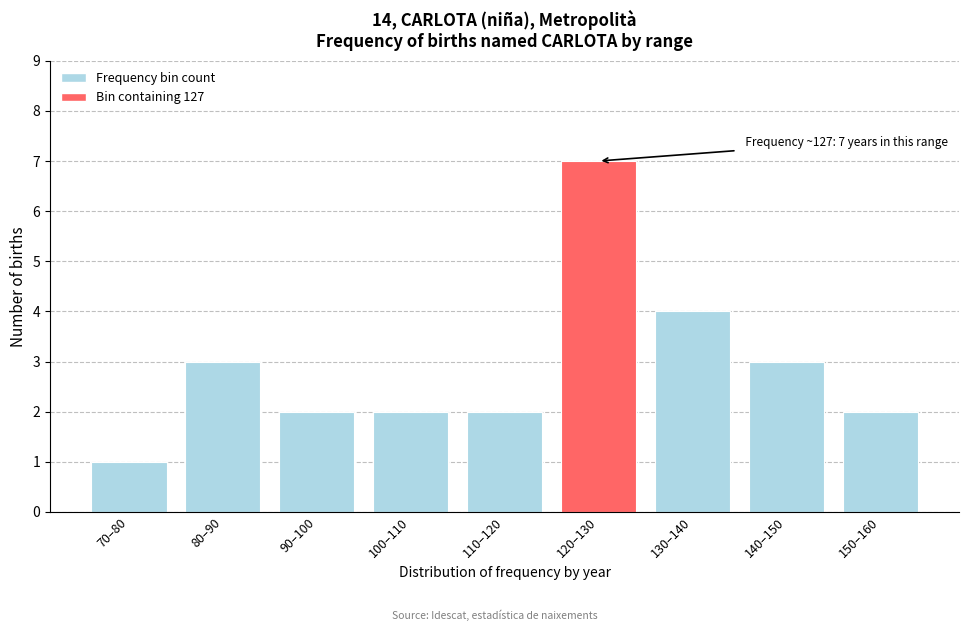

Reading left to right, list all the values displayed in this chart.

1	3	2	2	2	7	4	3	2